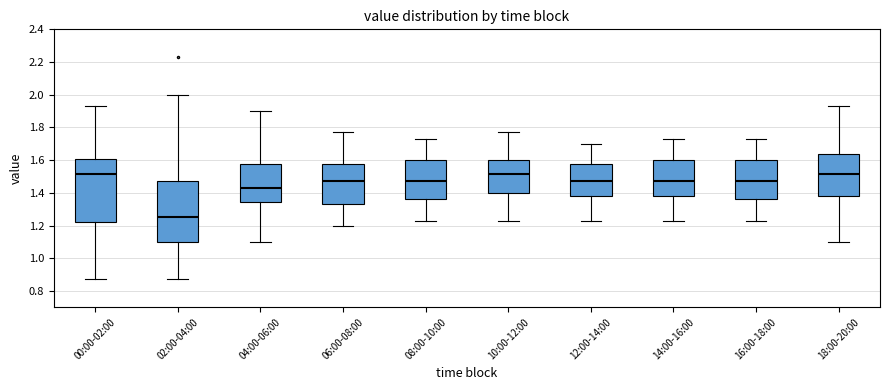

Reading left to right, read every box against the y-axis: the position of its median line, the range the box covers, and the ends of its whiskers. The values are not printed on the chart, so give them approximately, as read against the axis.

00:00-02:00: median 1.52, box 1.22 to 1.60, whiskers 0.88 to 1.94
02:00-04:00: median 1.26, box 1.10 to 1.48, whiskers 0.88 to 2.00
04:00-06:00: median 1.44, box 1.34 to 1.58, whiskers 1.10 to 1.90
06:00-08:00: median 1.48, box 1.34 to 1.58, whiskers 1.20 to 1.78
08:00-10:00: median 1.48, box 1.36 to 1.60, whiskers 1.24 to 1.74
10:00-12:00: median 1.52, box 1.40 to 1.60, whiskers 1.24 to 1.78
12:00-14:00: median 1.48, box 1.38 to 1.58, whiskers 1.24 to 1.70
14:00-16:00: median 1.48, box 1.38 to 1.60, whiskers 1.24 to 1.74
16:00-18:00: median 1.48, box 1.36 to 1.60, whiskers 1.24 to 1.74
18:00-20:00: median 1.52, box 1.38 to 1.64, whiskers 1.10 to 1.94